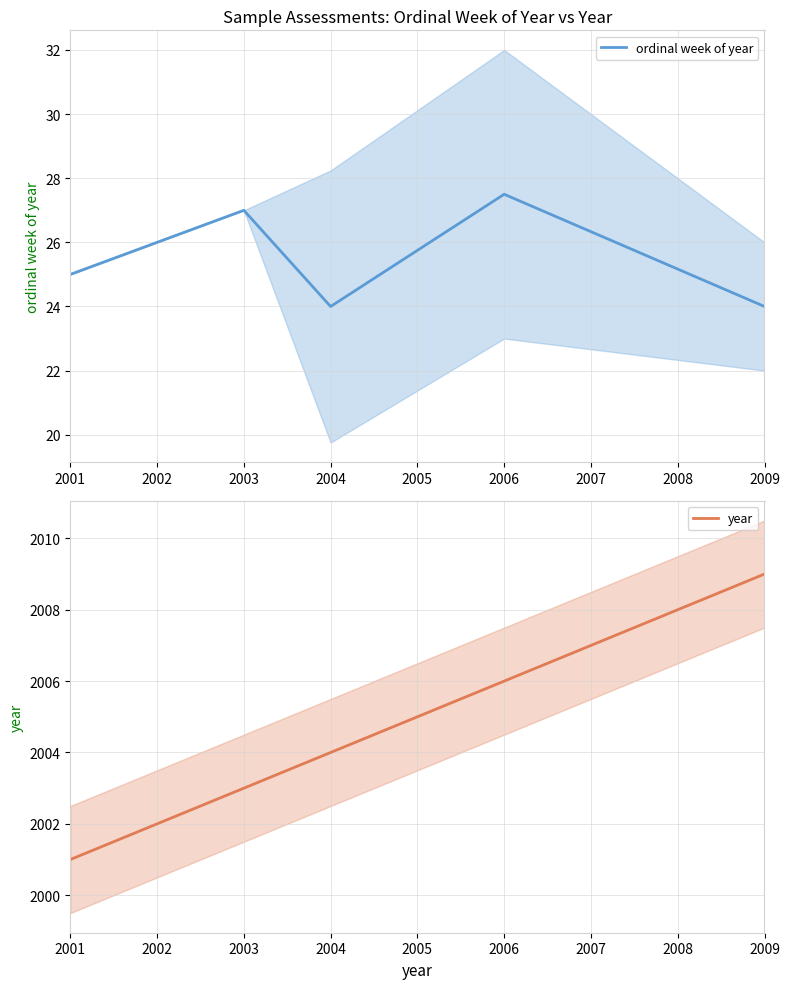

Rank the series by their maximum value, from highest to lowest.

year, ordinal week of year